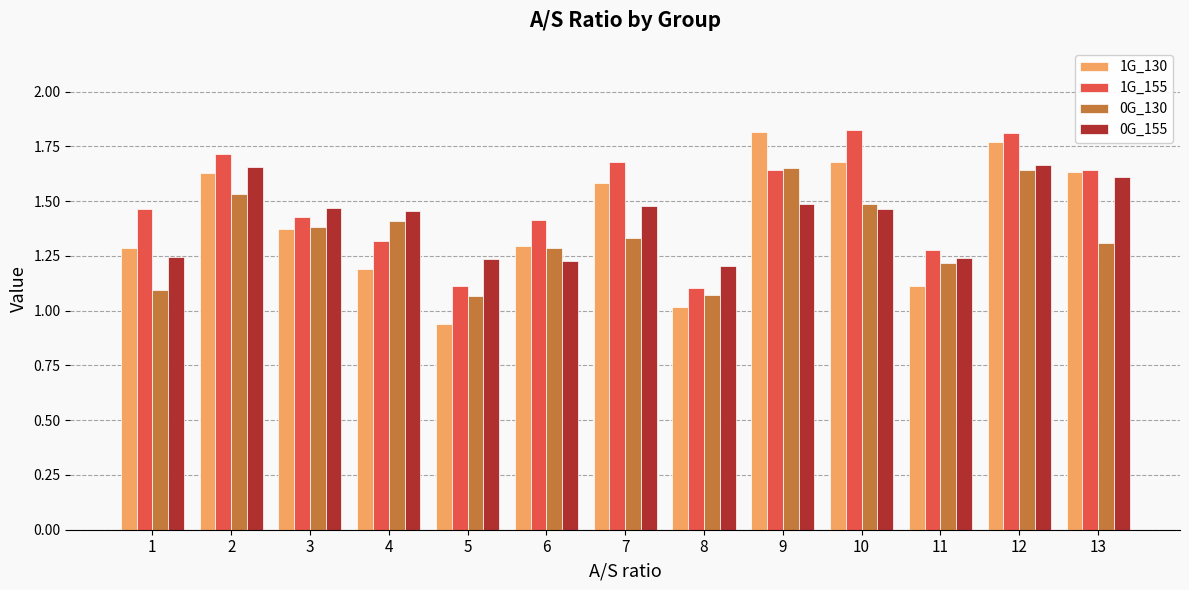

What is the spread (max minus min) of values at 4?

0.3